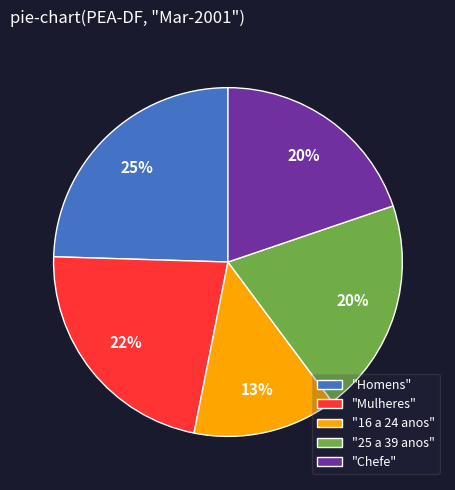

Approximately how many times larger is the value at "25 a 39 anos" compared to "16 a 24 anos"?

1.5